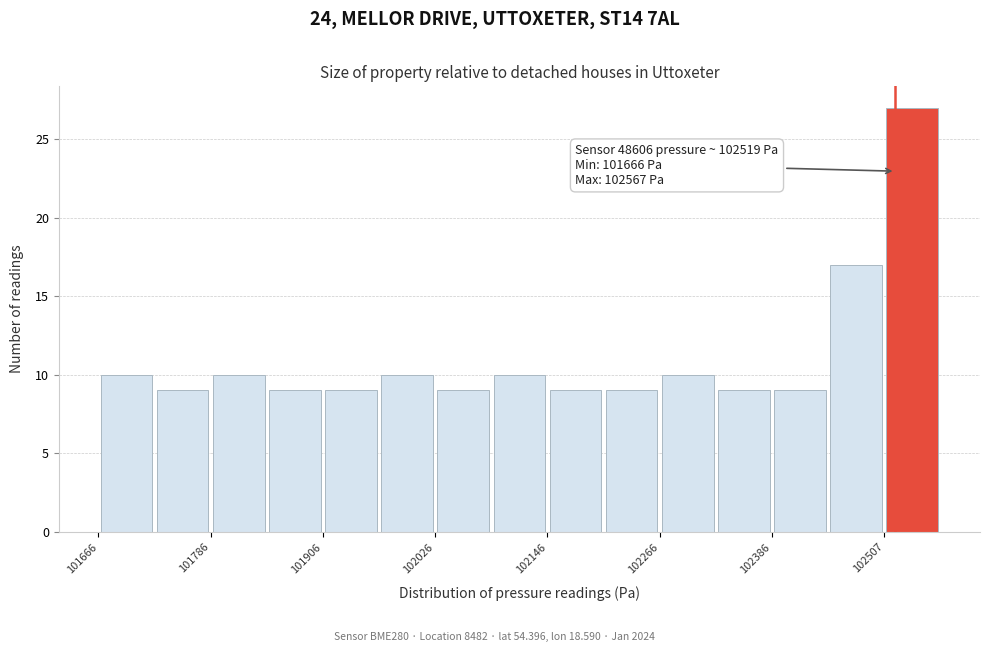

Read against the x-axis, roughly where is the centre of the tallest bar?

102540